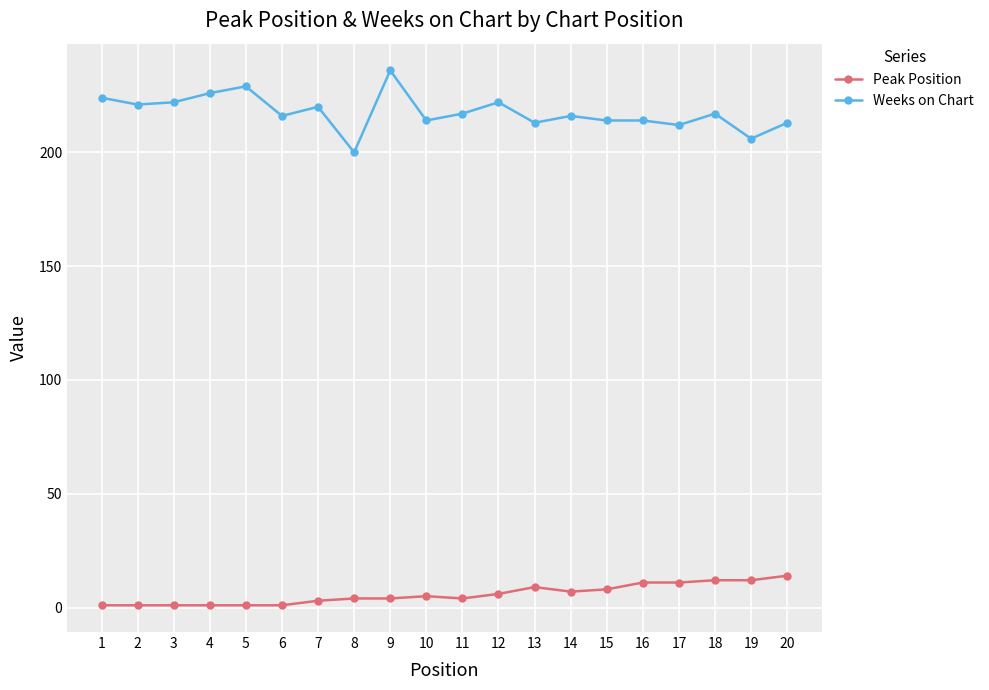

True or false: Weeks on Chart has more than 0 interior local peaks.

True